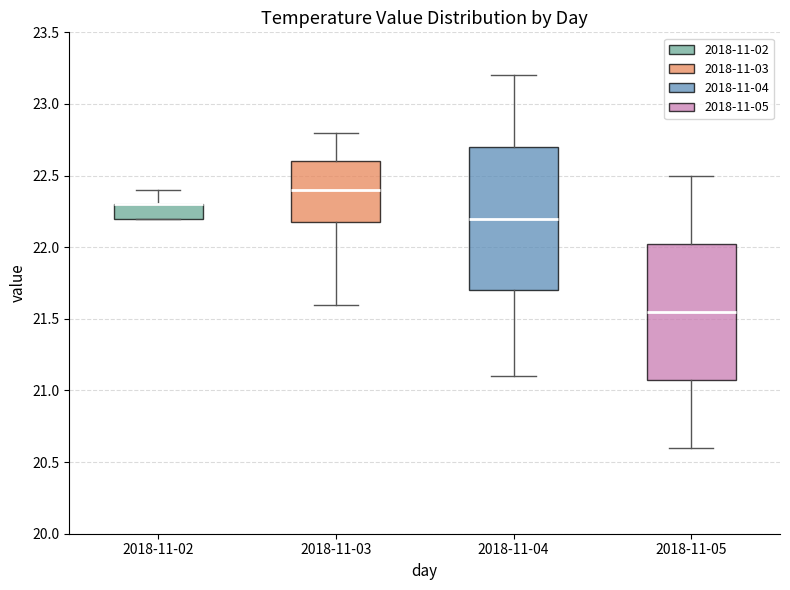

Reading left to right, read every box against the y-axis: the position of its median line, the range the box covers, and the ends of its whiskers. The values are not printed on the chart, so give them approximately, as read against the axis.

2018-11-02: median 22.30 (drawn on the box's upper edge), box 22.20 to 22.30, whiskers 22.20 to 22.40
2018-11-03: median 22.40, box 22.20 to 22.60, whiskers 21.60 to 22.80
2018-11-04: median 22.20, box 21.70 to 22.70, whiskers 21.10 to 23.20
2018-11-05: median 21.55, box 21.10 to 22.05, whiskers 20.60 to 22.50